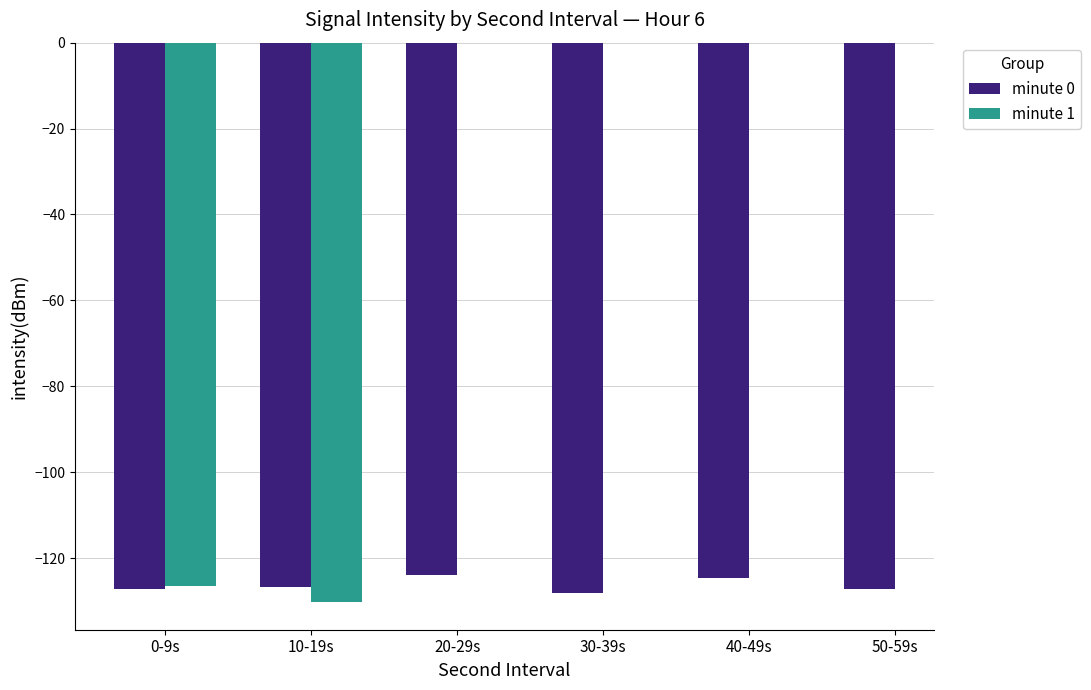

How many values in the minute 0 series exceed -126?

2